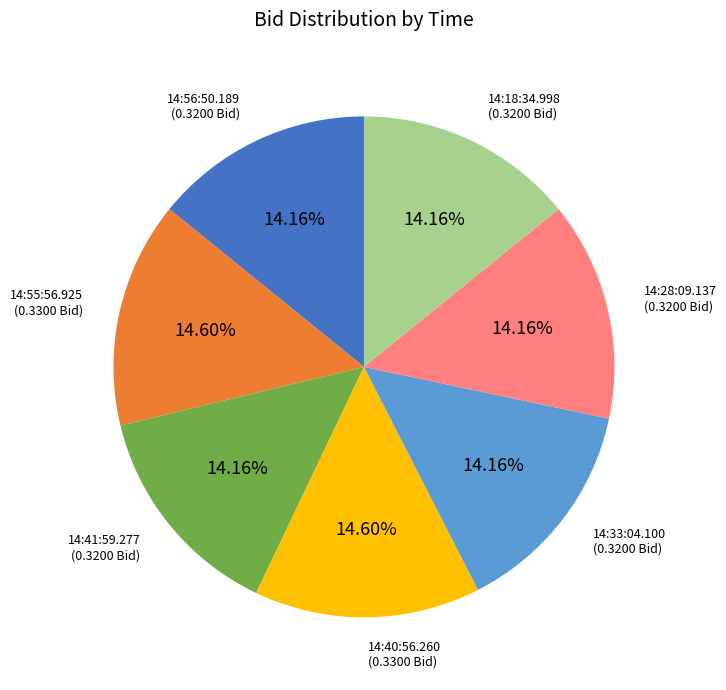

Is there a majority slice in this chart?

No